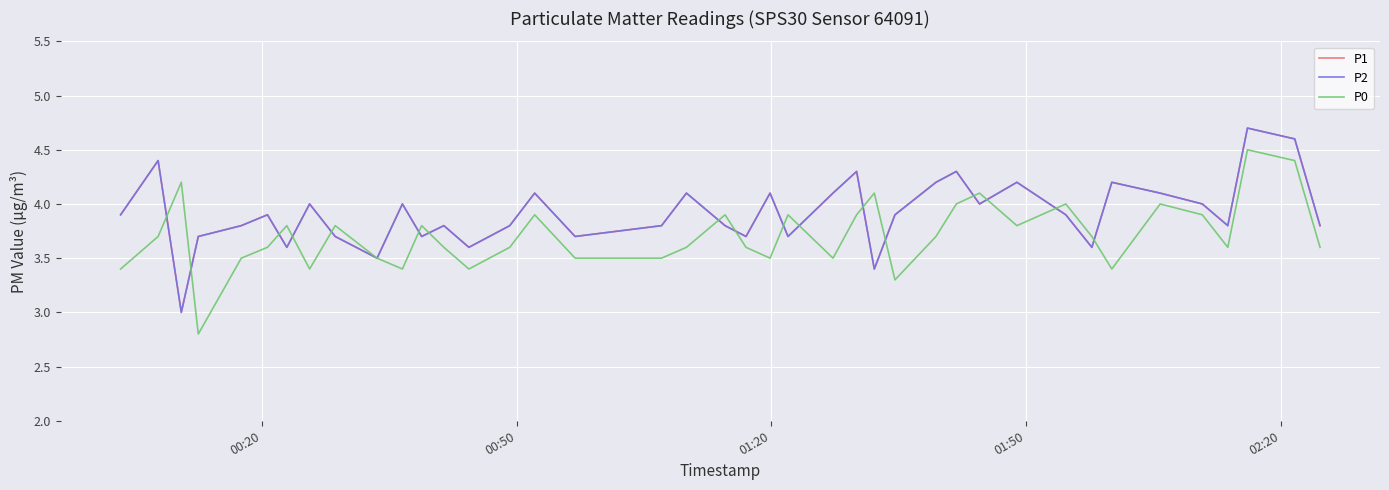

At which category does P1 reach its first local peak?

00:50